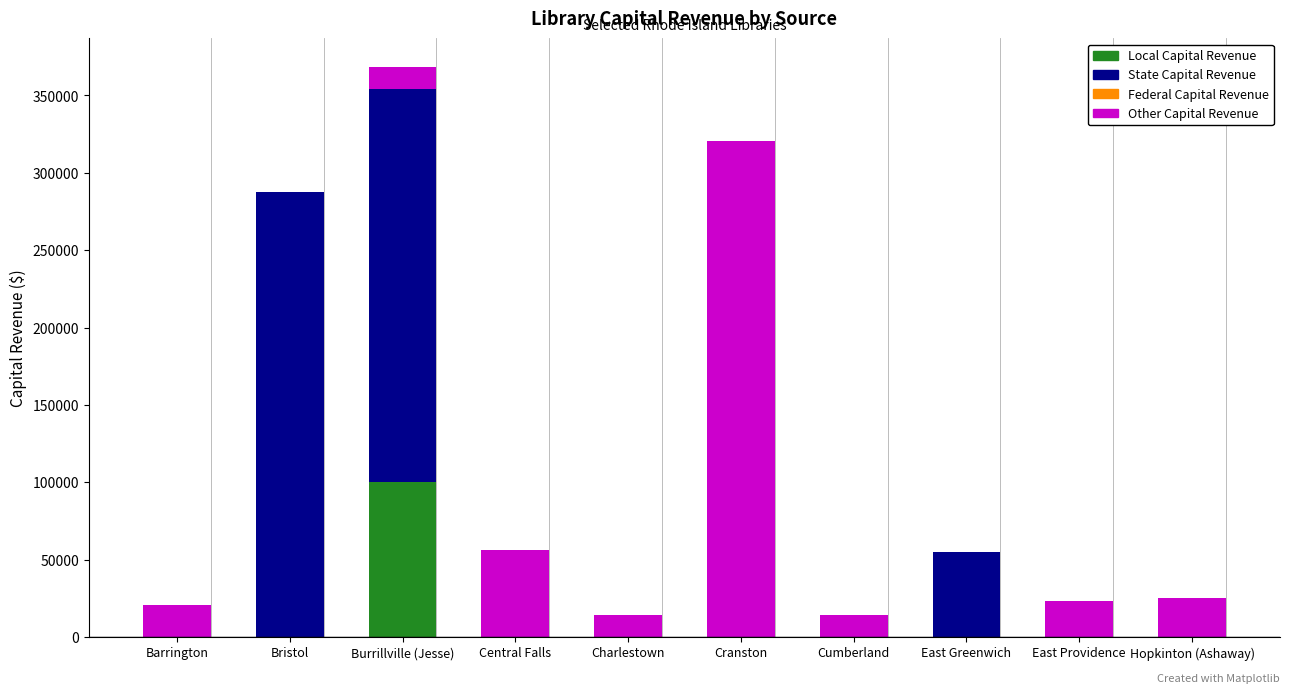

Reading right to left, list the values for the Local Capital Revenue series.

Hopkinton (Ashaway)=0	East Providence=0	East Greenwich=0	Cumberland=0	Cranston=0	Charlestown=0	Central Falls=0	Burrillville (Jesse)=99997	Bristol=0	Barrington=0